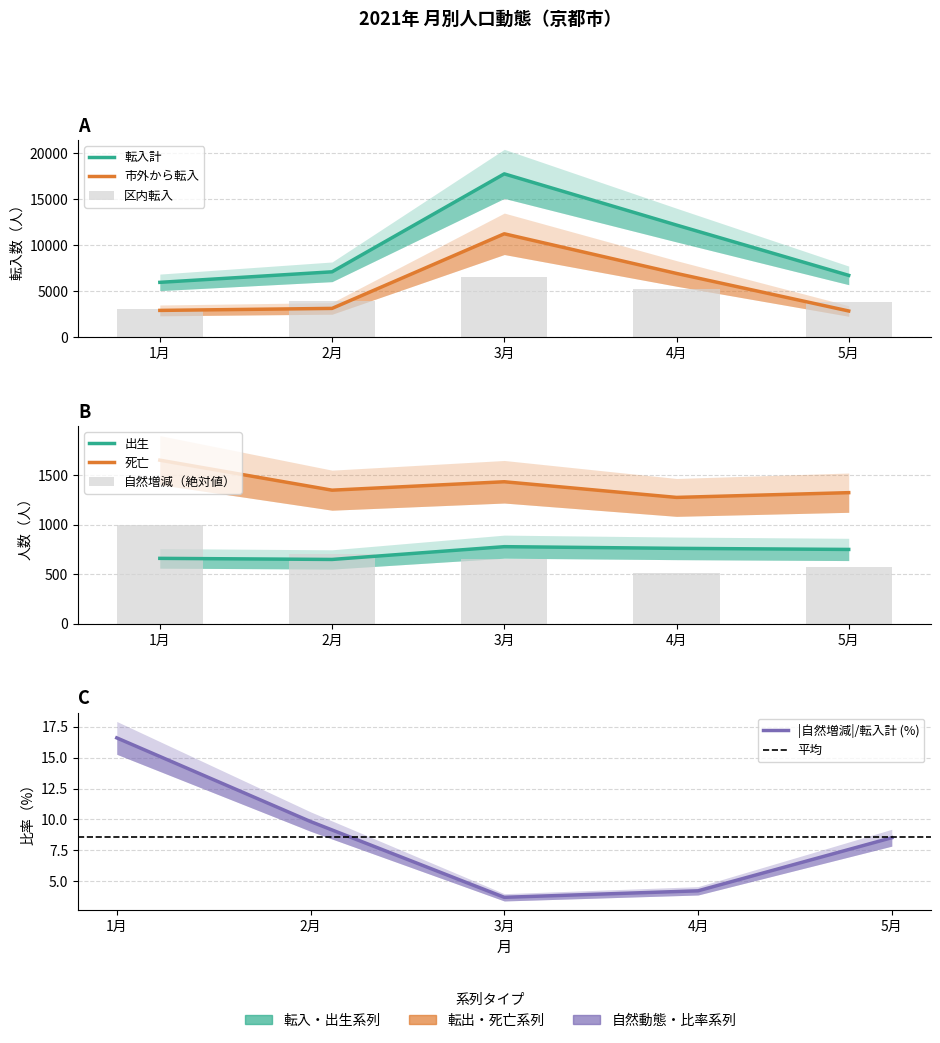

How many values in the 転入計 series are below 7114?

2